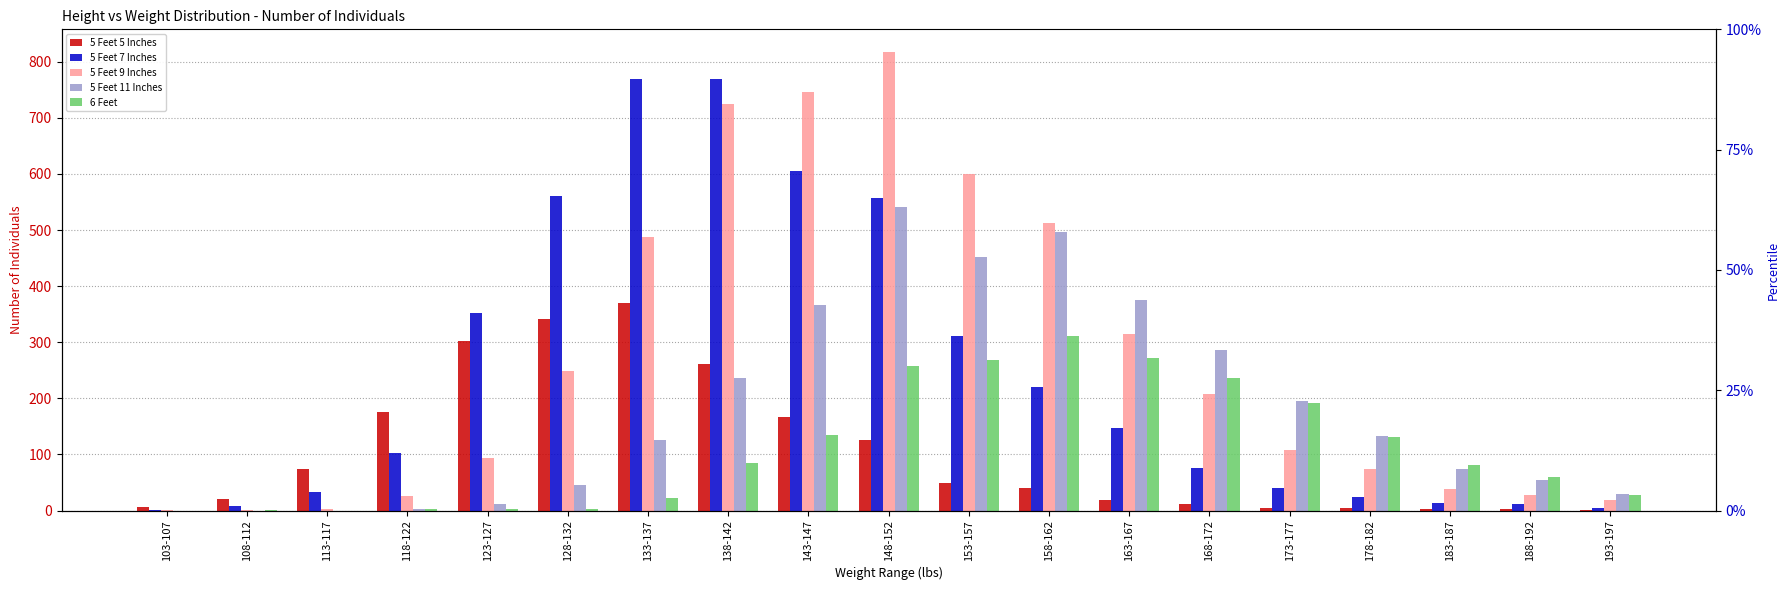

What is the approximate value of 6 Feet at 153-157?

268